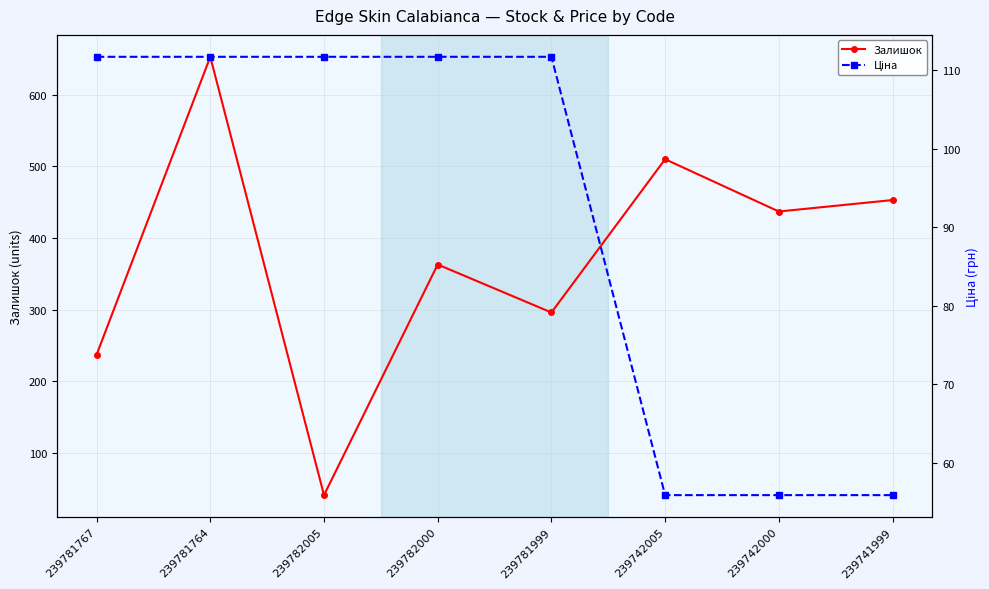

Reading right to left, transcribe all the data shown in this chart.

Залишок: 239741999=453.0	239742000=437.0	239742005=510.0	239781999=296.0	239782000=363.0	239782005=41.0	239781764=653.0	239781767=237.0
Ціна: 239741999=55.9	239742000=55.9	239742005=55.9	239781999=111.7	239782000=111.7	239782005=111.7	239781764=111.7	239781767=111.7